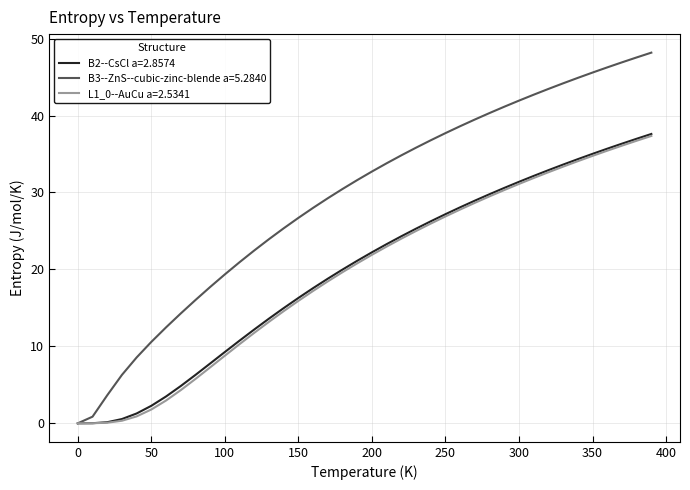

What is the maximum value shown in the chart?

48.2